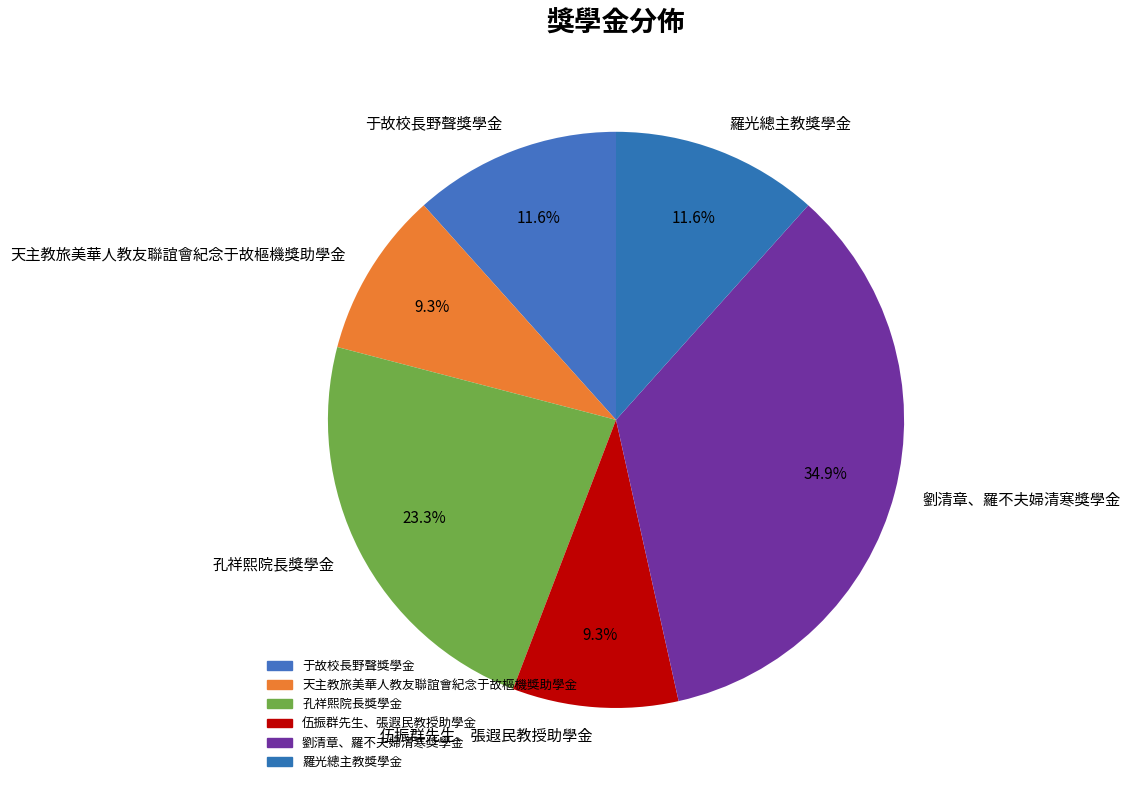

Which has a higher value, 劉清章、羅不夫婦清寒獎學金 or 天主教旅美華人教友聯誼會紀念于故樞機獎助學金?

劉清章、羅不夫婦清寒獎學金